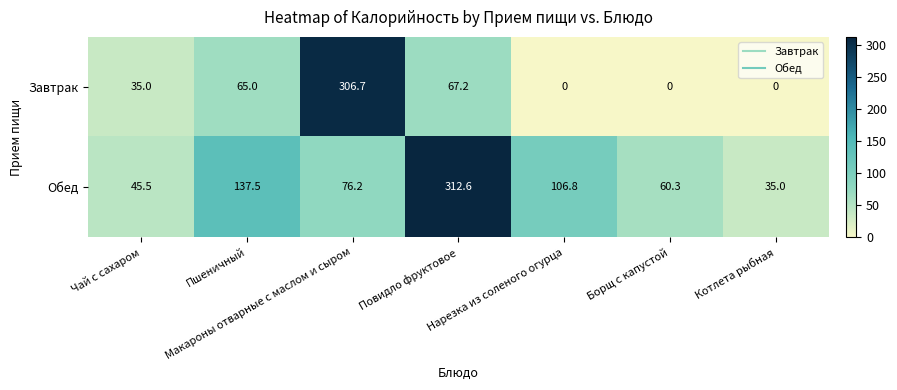

List the series in order of their peak value, highest first.

Обед, Завтрак